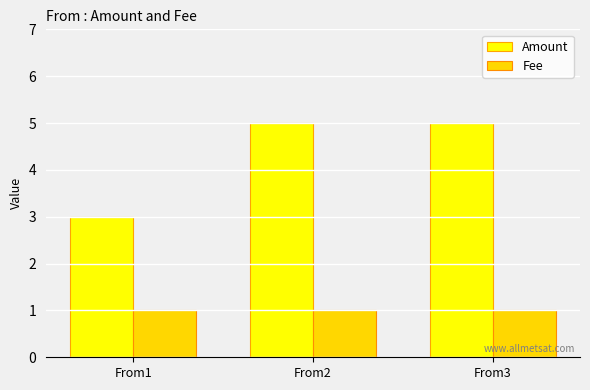

The Amount series shows 1 at From3. True or false?

False